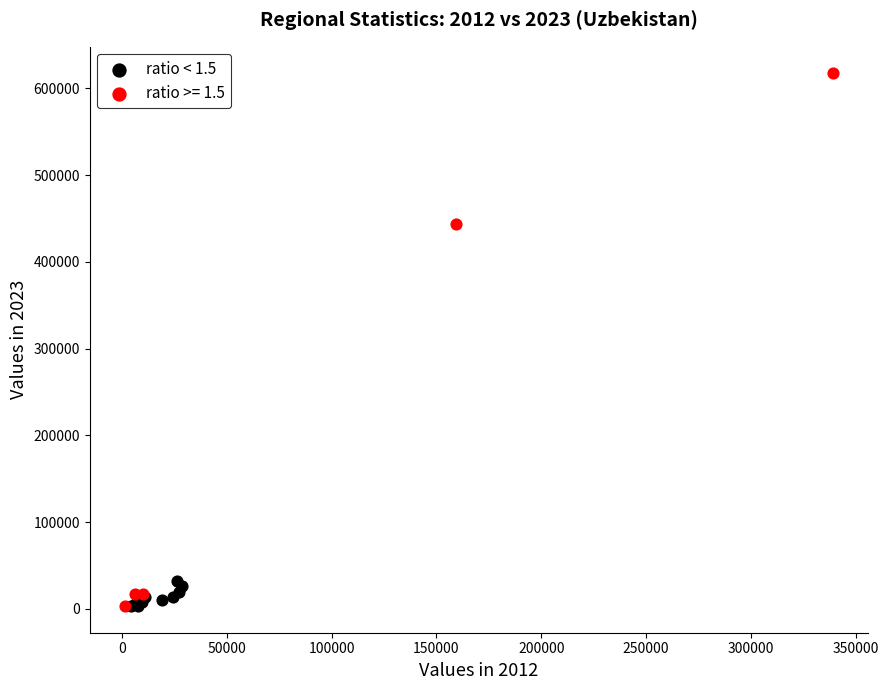

Which series contains the highest Y value?

ratio >= 1.5